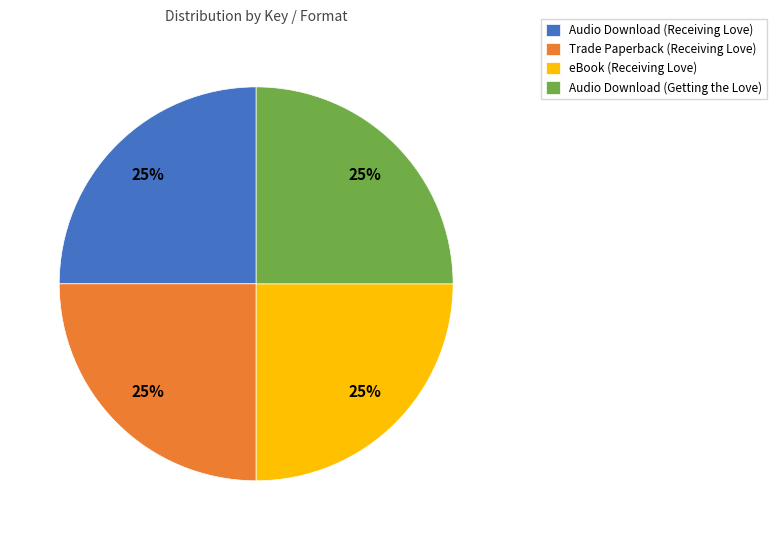

To the nearest percent, what percentage of the pie is Audio Download (Receiving Love)?

25%